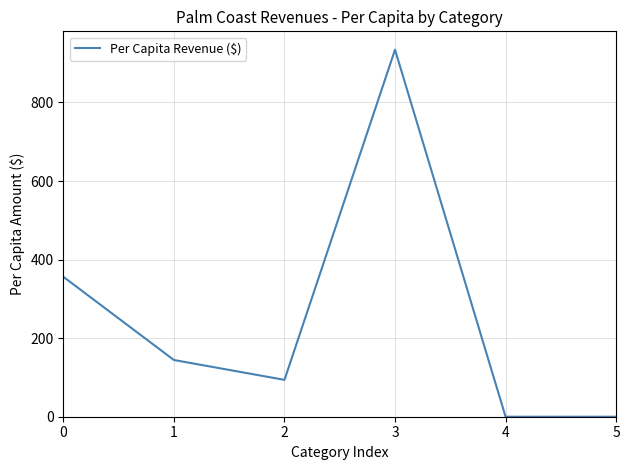

What is the greatest value displayed?

934.4